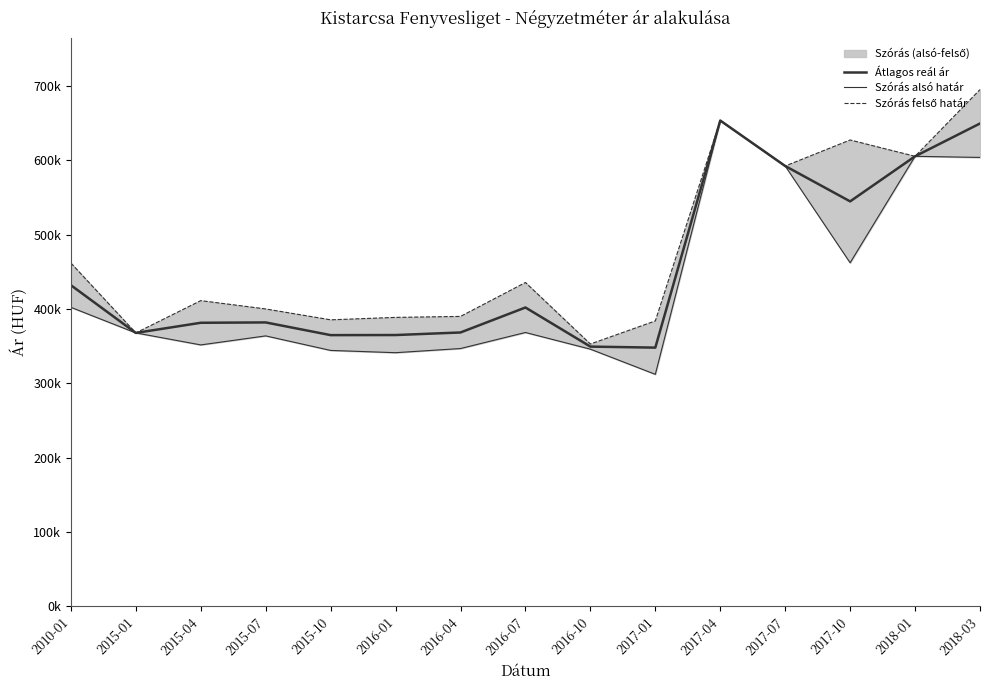

What is the average value of the Átlagos reál ár series?

453636